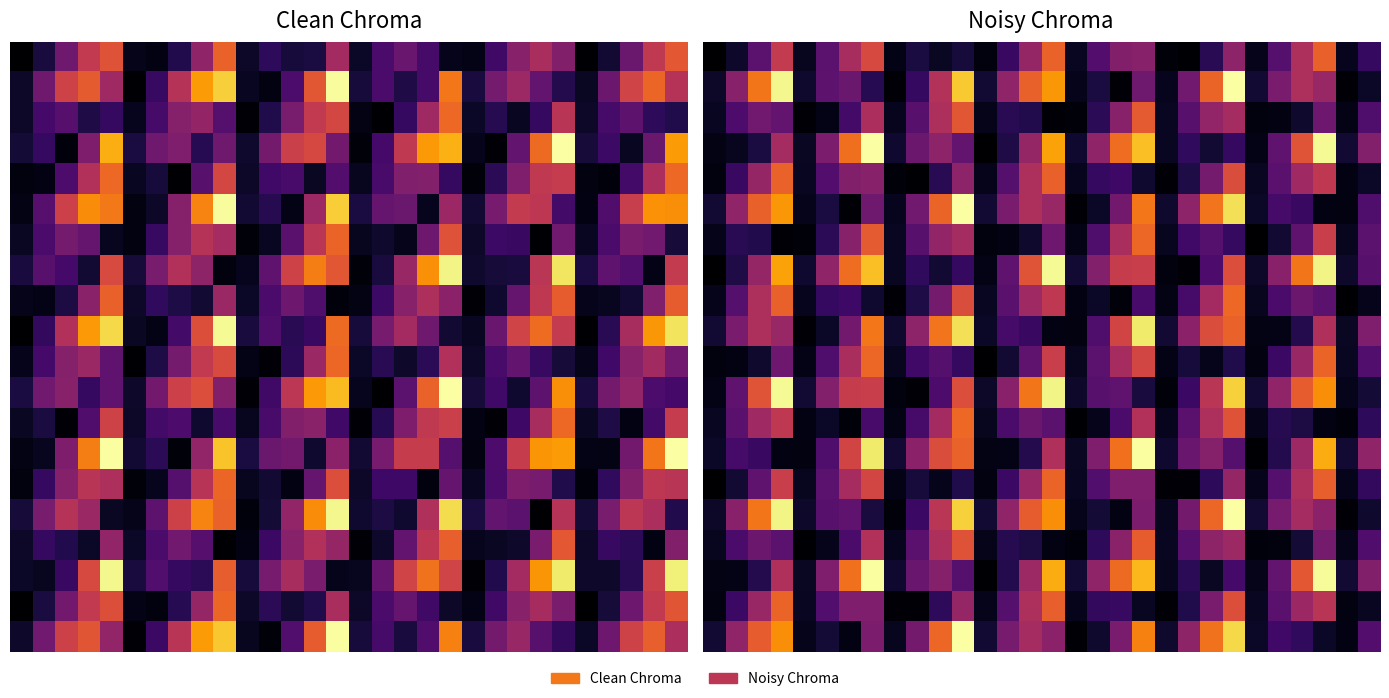

What is the difference between the highest and lowest values at 20?

0.4